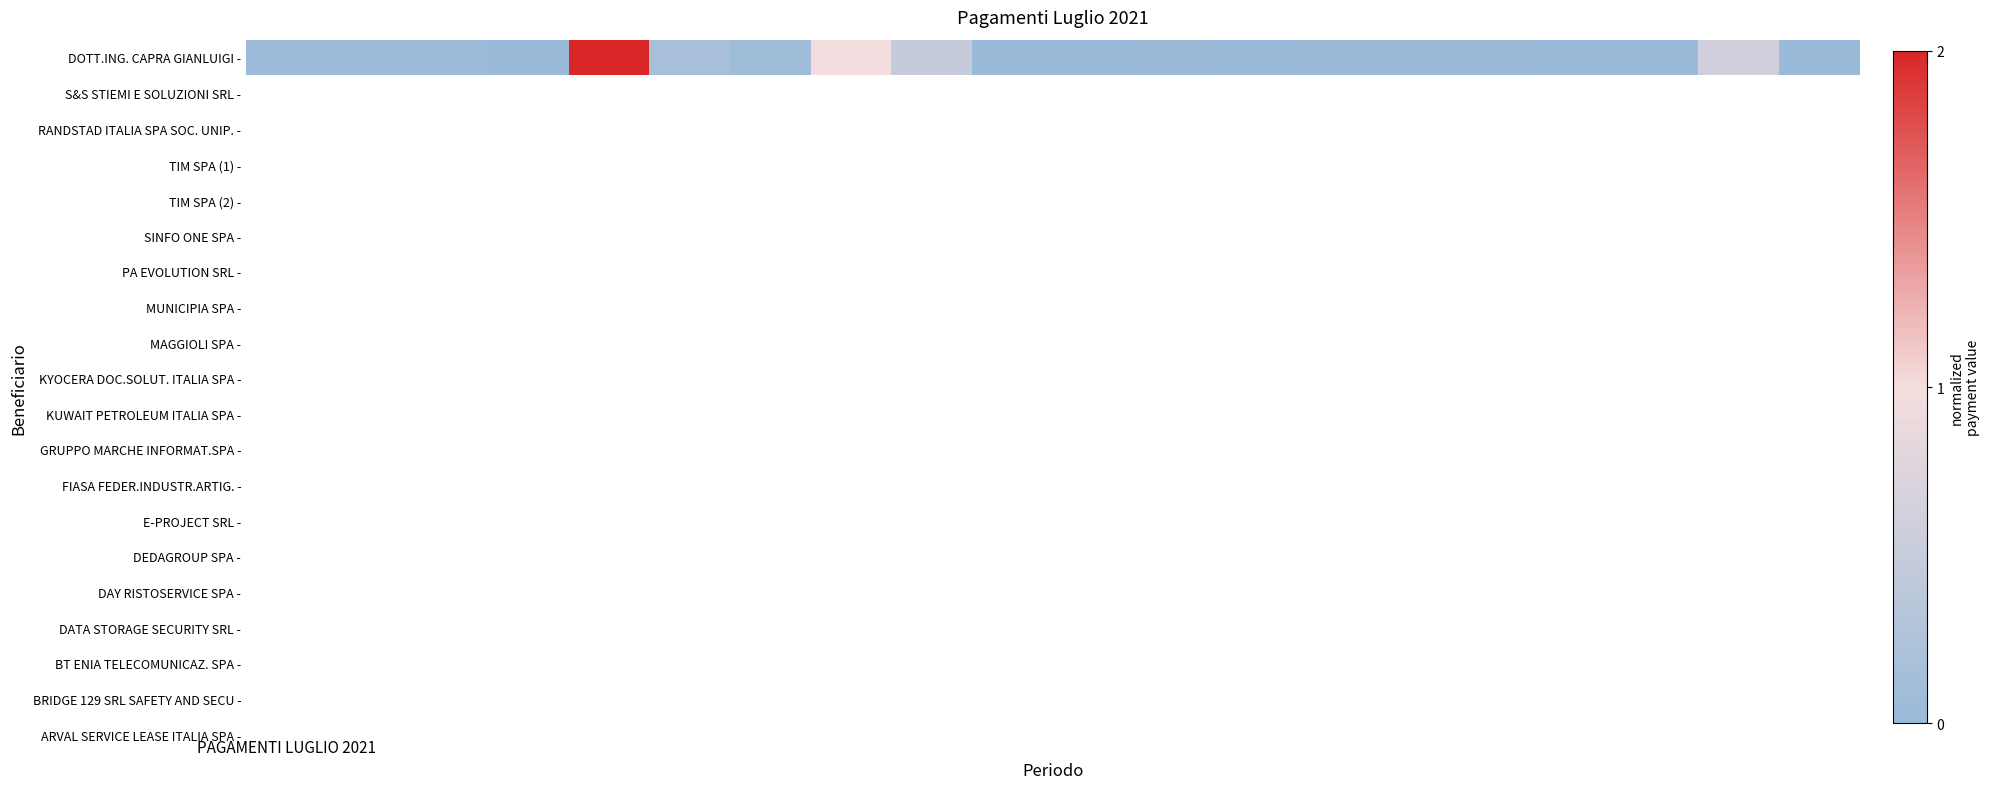

Which has a higher value, 10 or 17?

17